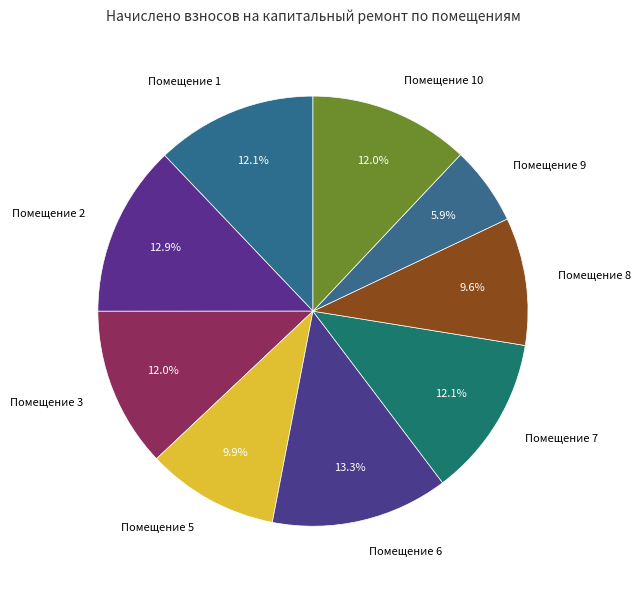

Combined, do Помещение 3 and Помещение 10 account for over 50%?

No